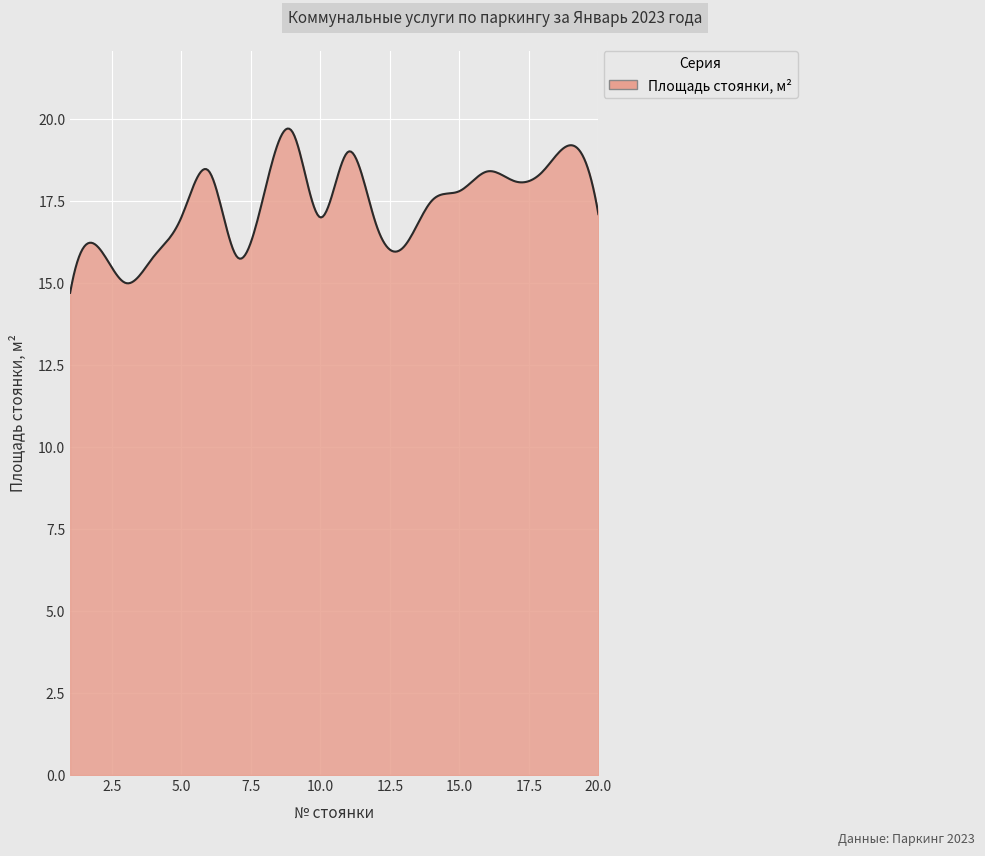

What is the difference between the maximum and minimum values?

5.0